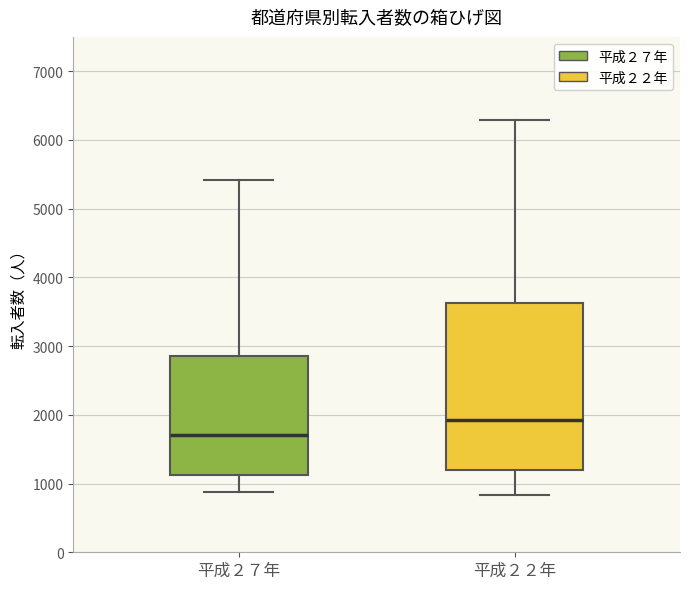

Reading left to right, read every box against the y-axis: the position of its median line, the range the box covers, and the ends of its whiskers. The values are not printed on the chart, so give them approximately, as read against the axis.

平成２７年: median 1700, box 1100 to 2900, whiskers 900 to 5400
平成２２年: median 1900, box 1200 to 3600, whiskers 800 to 6300